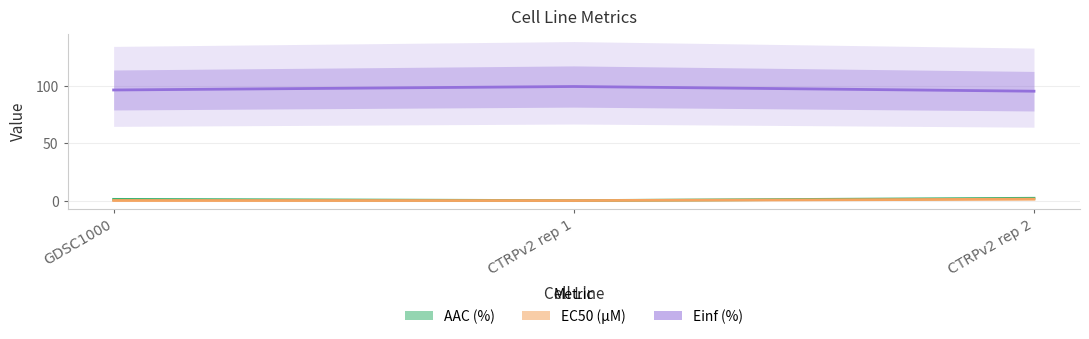

At how many categories does at least one series exceed 7?

3